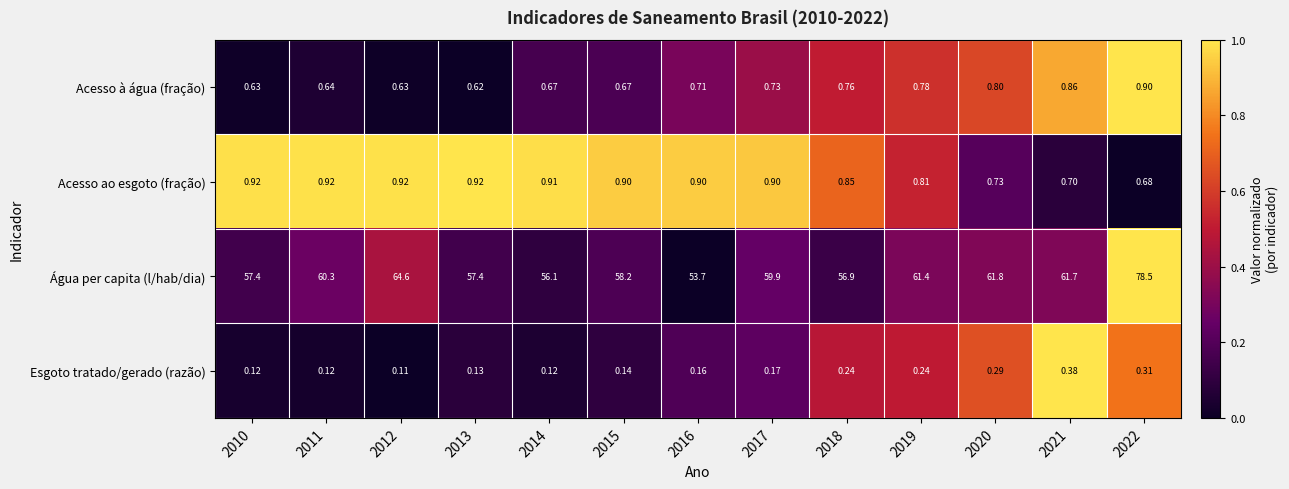

Between 2011 and 2018, which series saw the biggest shift?

Água per capita (l/hab/dia)